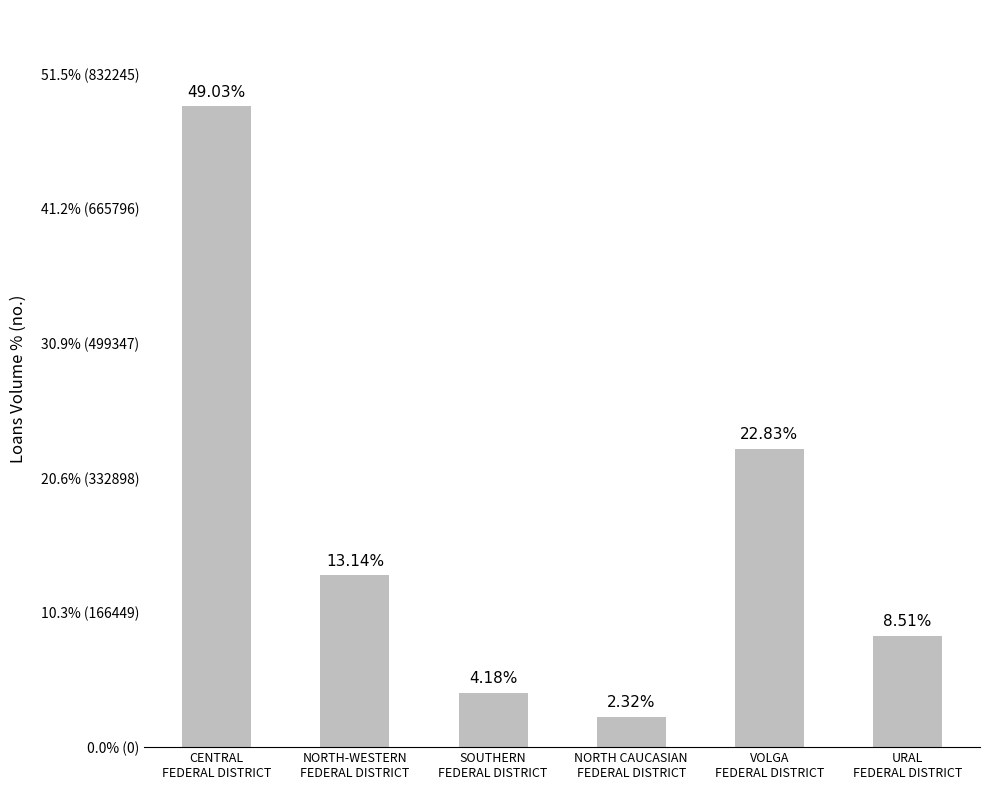

Reading left to right, transcribe all the data shown in this chart.

792614	212475	67501	37518	369064	137529